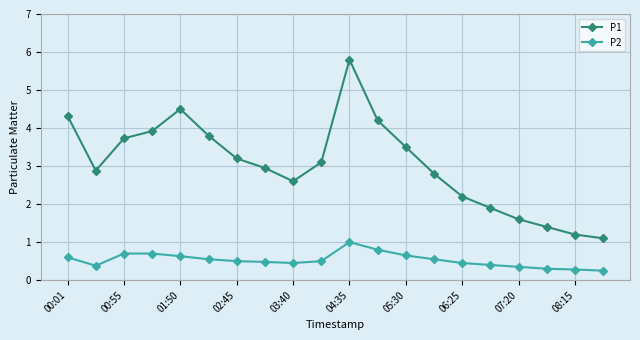

What is the minimum value for P1?

1.1